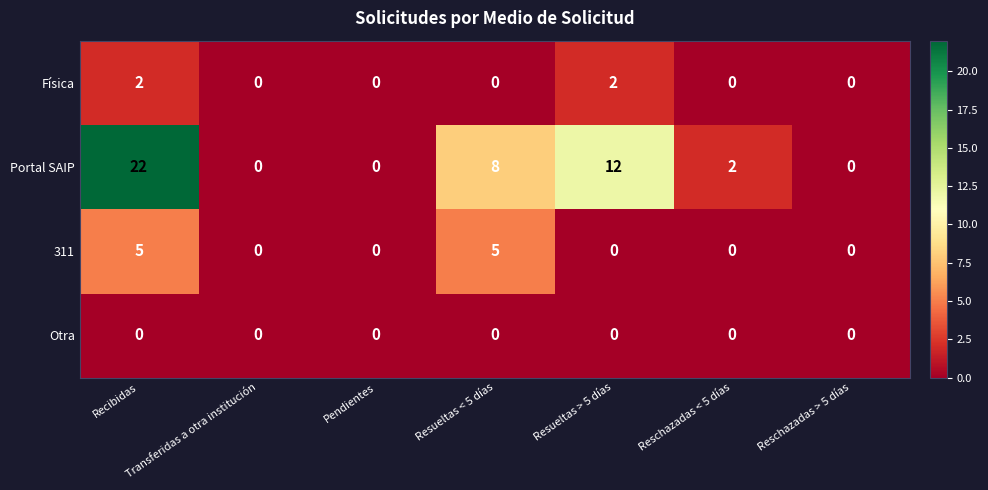

At how many categories does at least one series exceed 6?

3